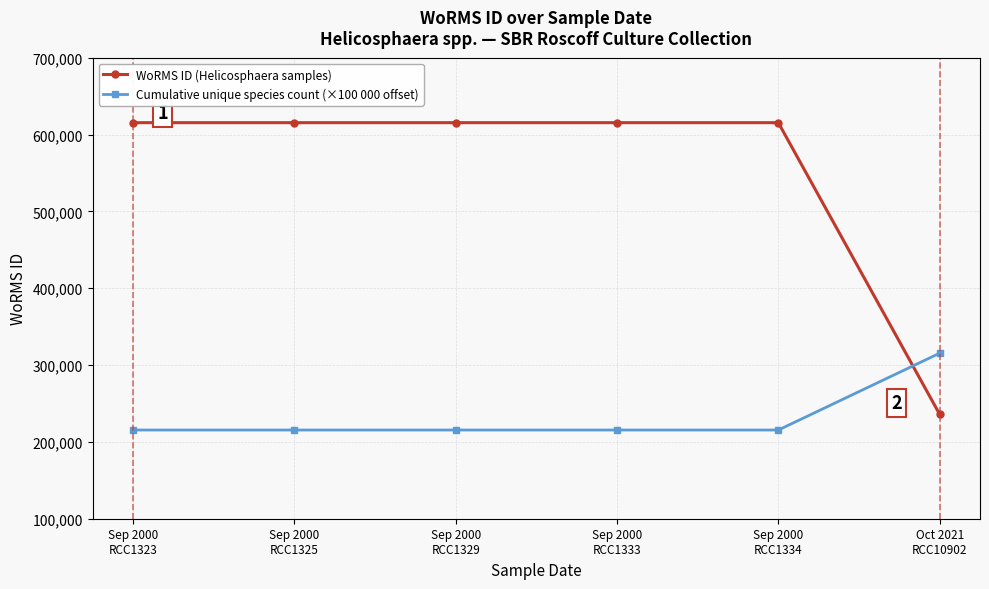

What is the total value across all series at Oct 2021
RCC10902?

551298